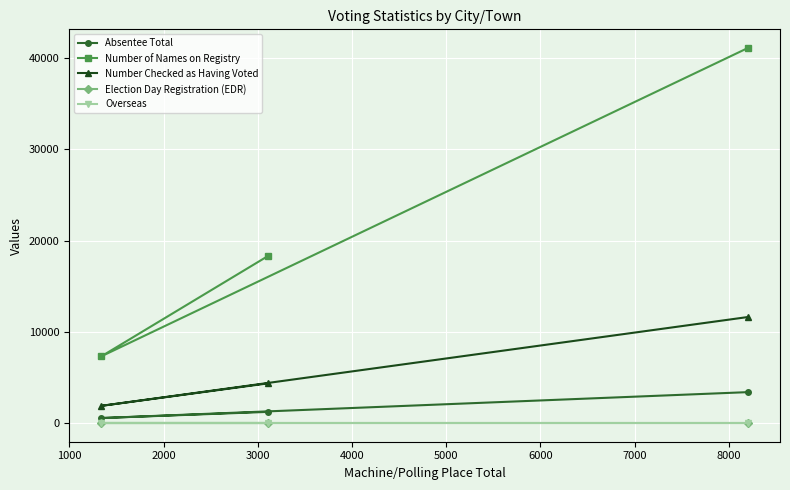

What is the average value of the Absentee Total series?

1712